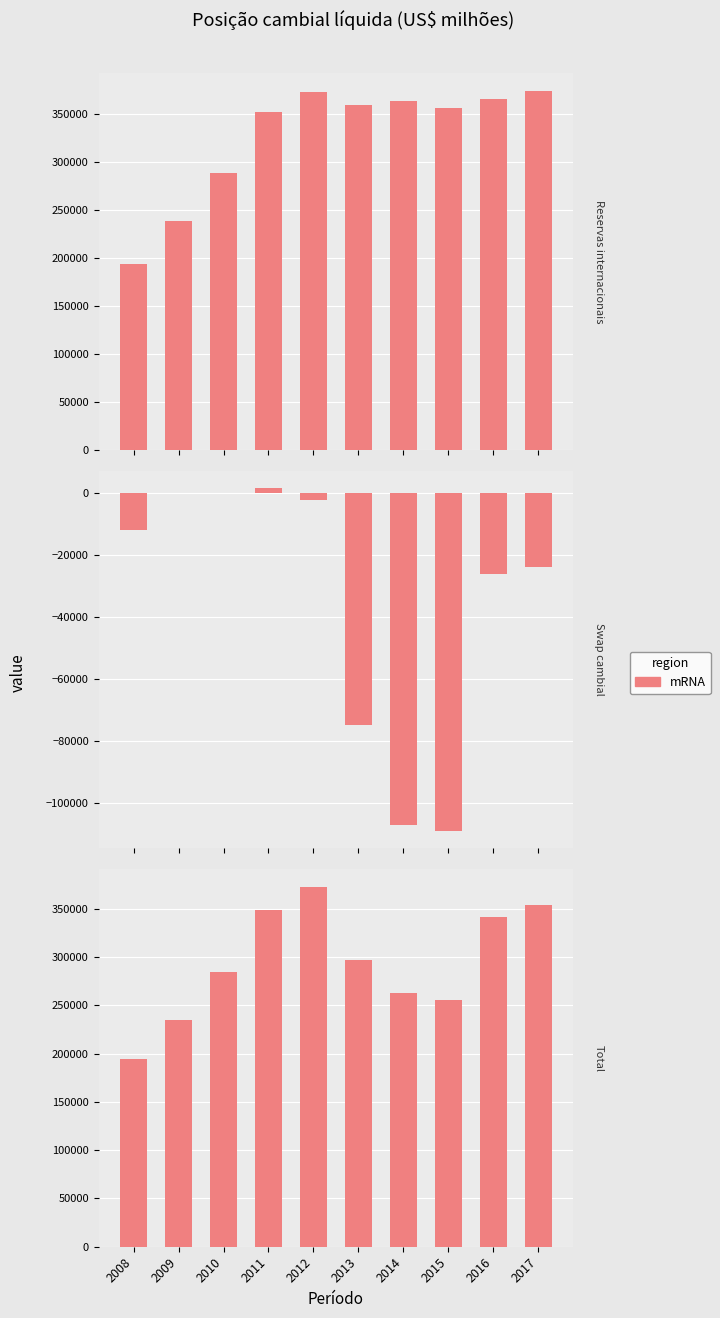

Which series changed the most between 2009 and 2017?

Reservas internacionais